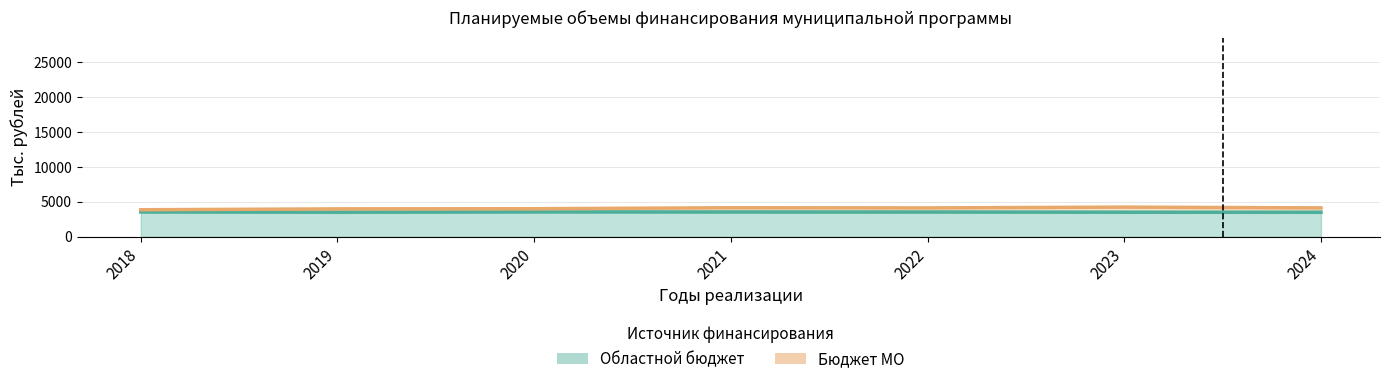

What is the sum of all Бюджет МО values?

28601.2